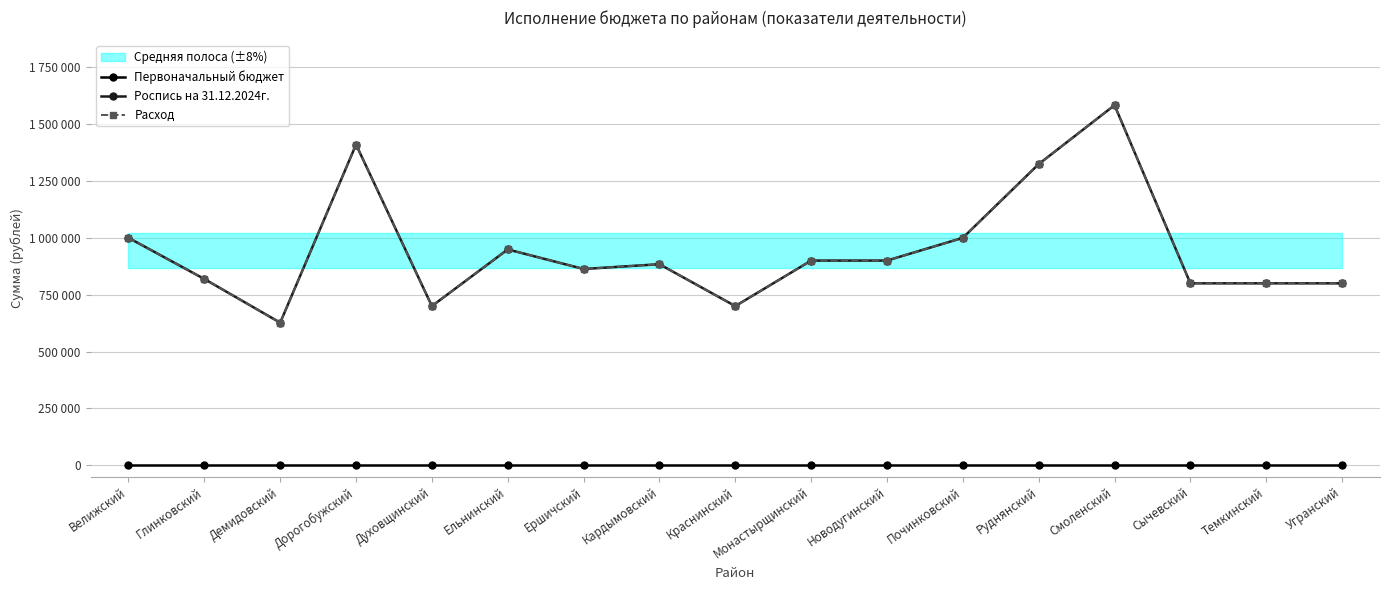

The value of Роспись на 31.12.2024г. at Руднянский is 2309663. True or false?

False